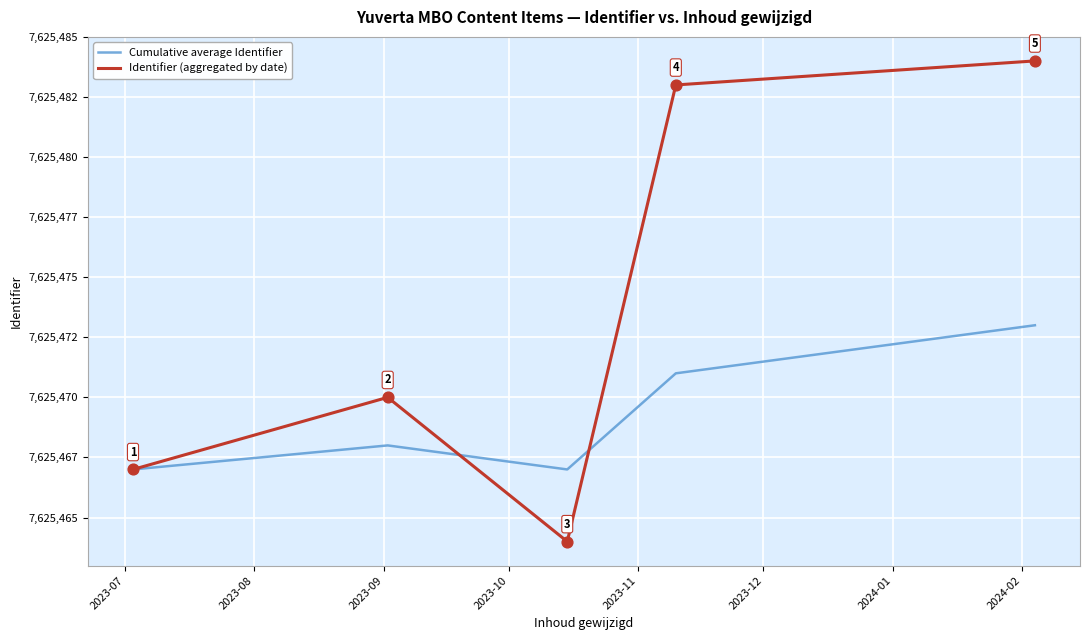

What are all the series names shown in the legend?

Cumulative average Identifier, Identifier (aggregated by date)